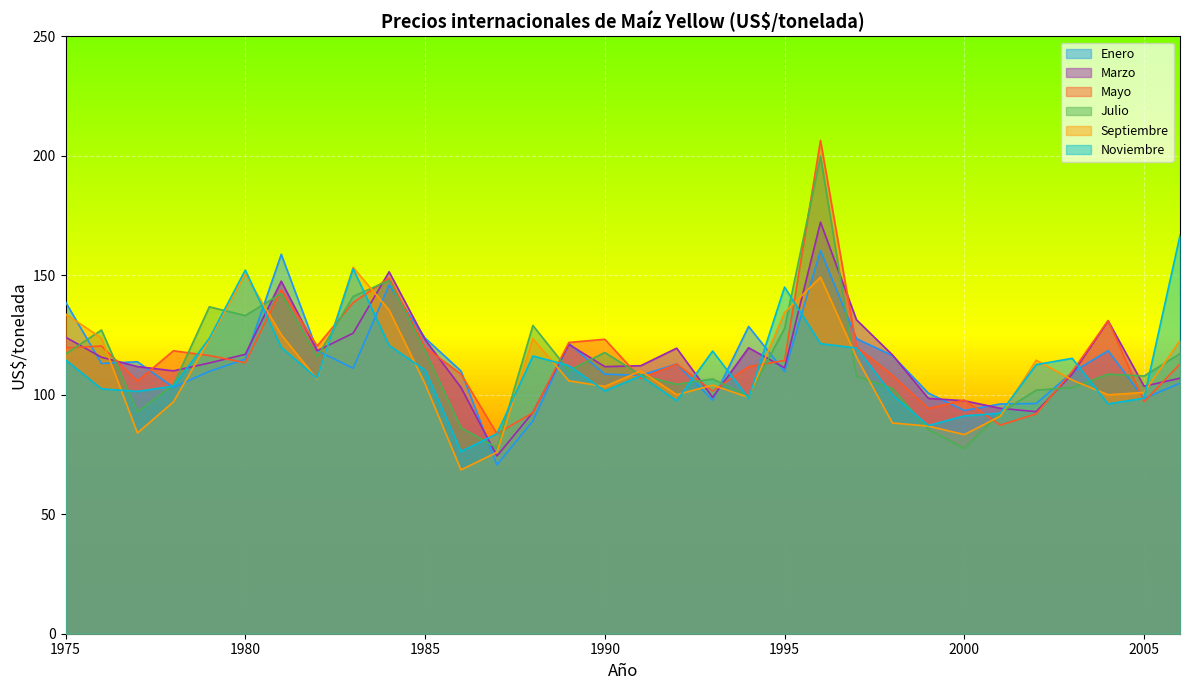

What is the total value across all series at 1988?

642.8